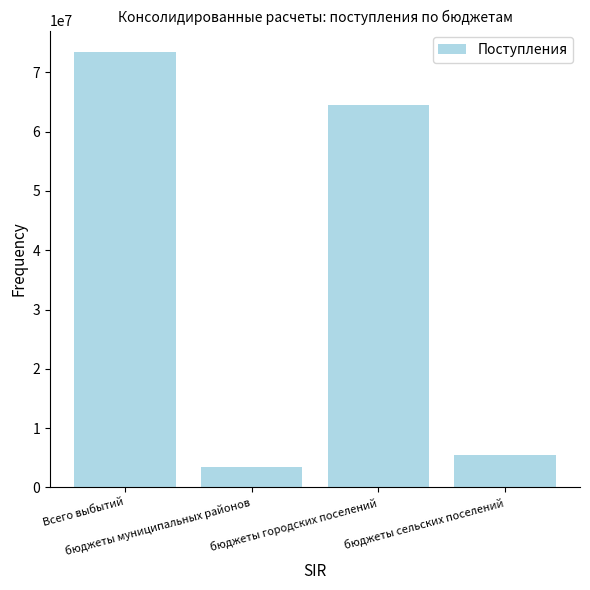

How many series are shown in this chart?

1